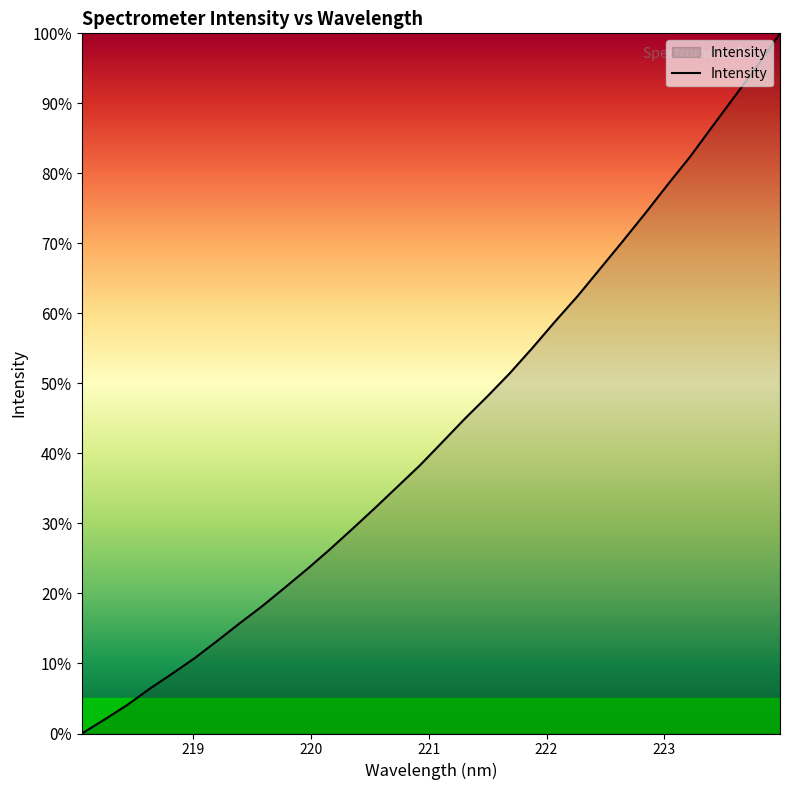

What is the greatest value displayed?

100.0